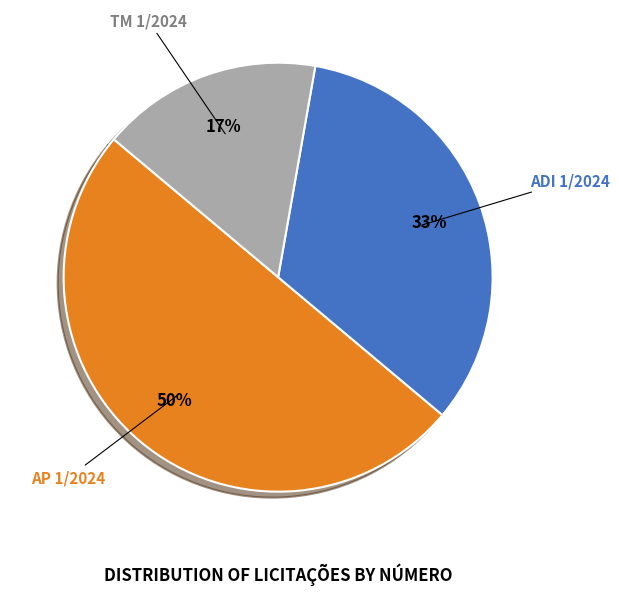

Approximately how many times larger is the value at TM 1/2024 compared to ADI 1/2024?

0.5